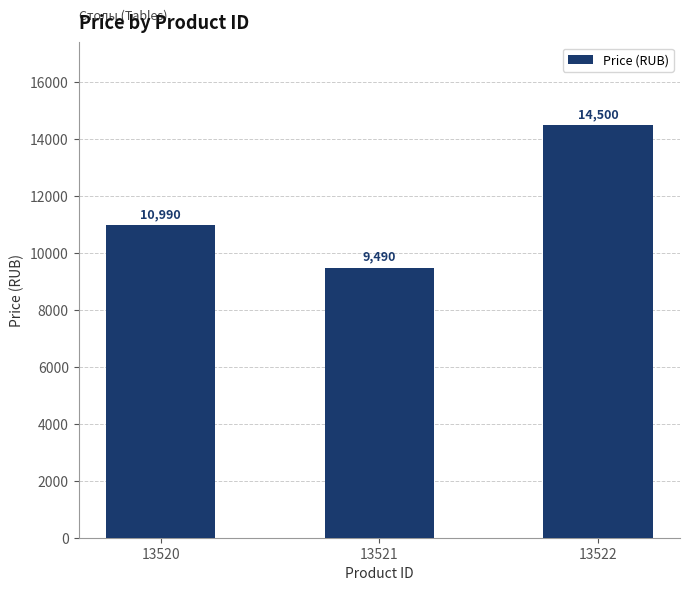

The value at 13521 is 9490. True or false?

True